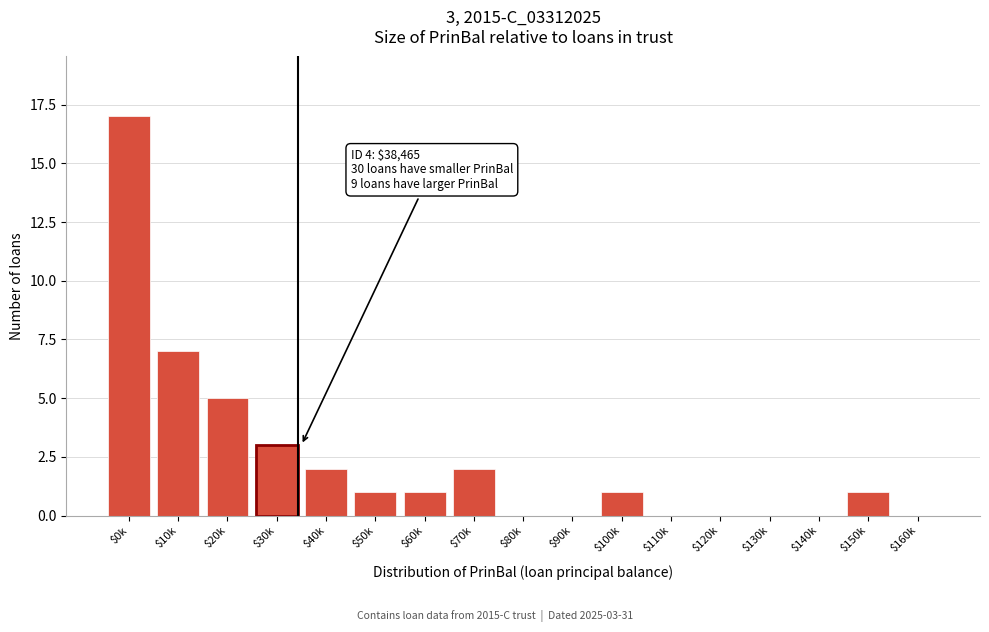

What is the sum of all values?

40